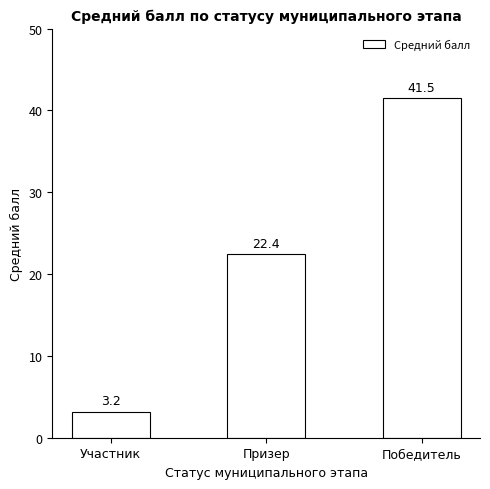

Between Победитель and Участник, which is larger?

Победитель